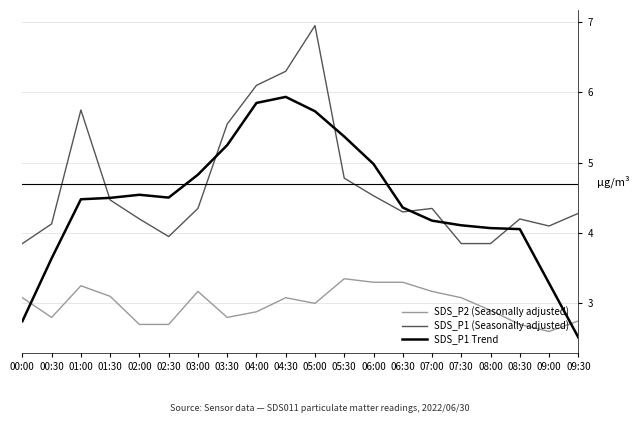

What is the sum of all SDS_P1 (Seasonally adjusted) values?

93.8